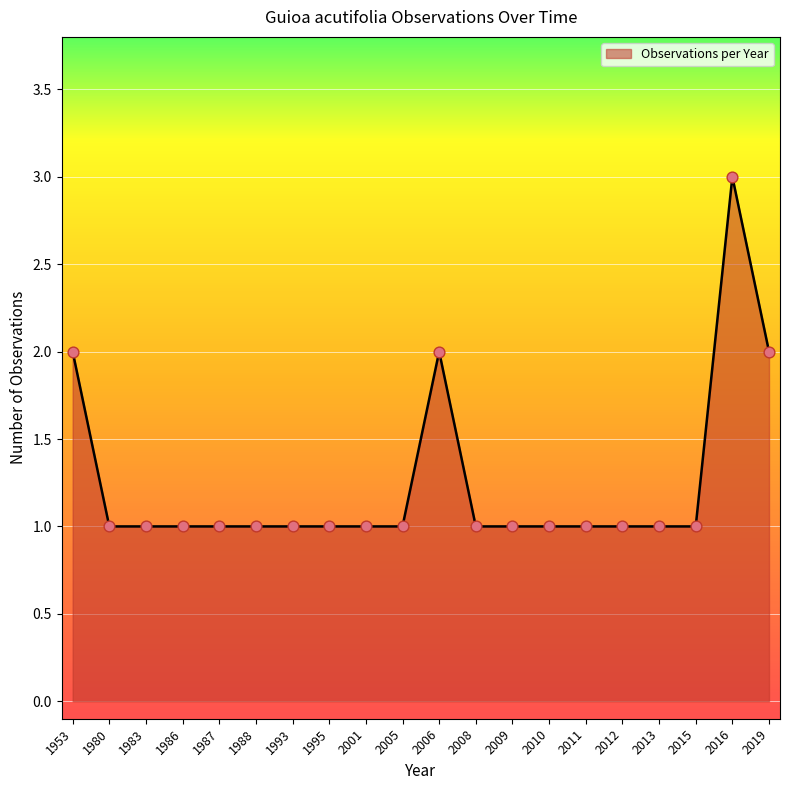

Between 2016 and 1993, which is larger?

2016